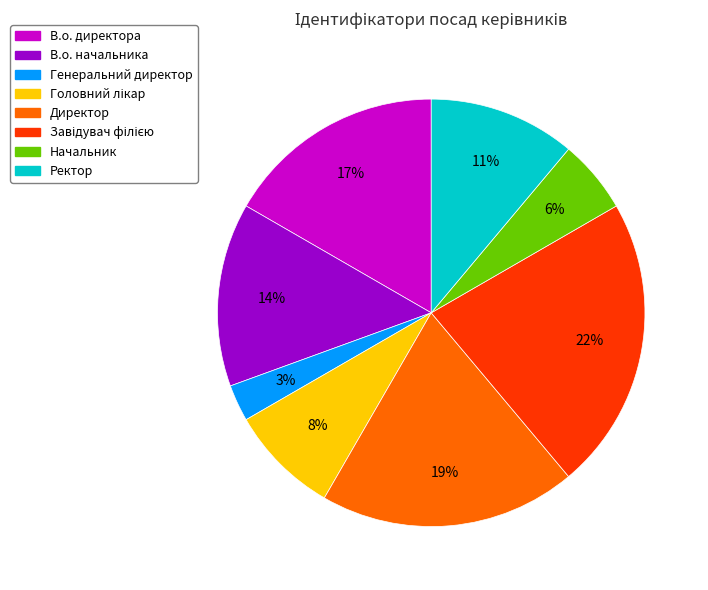

Which category has the smallest portion of the pie?

Генеральний директор